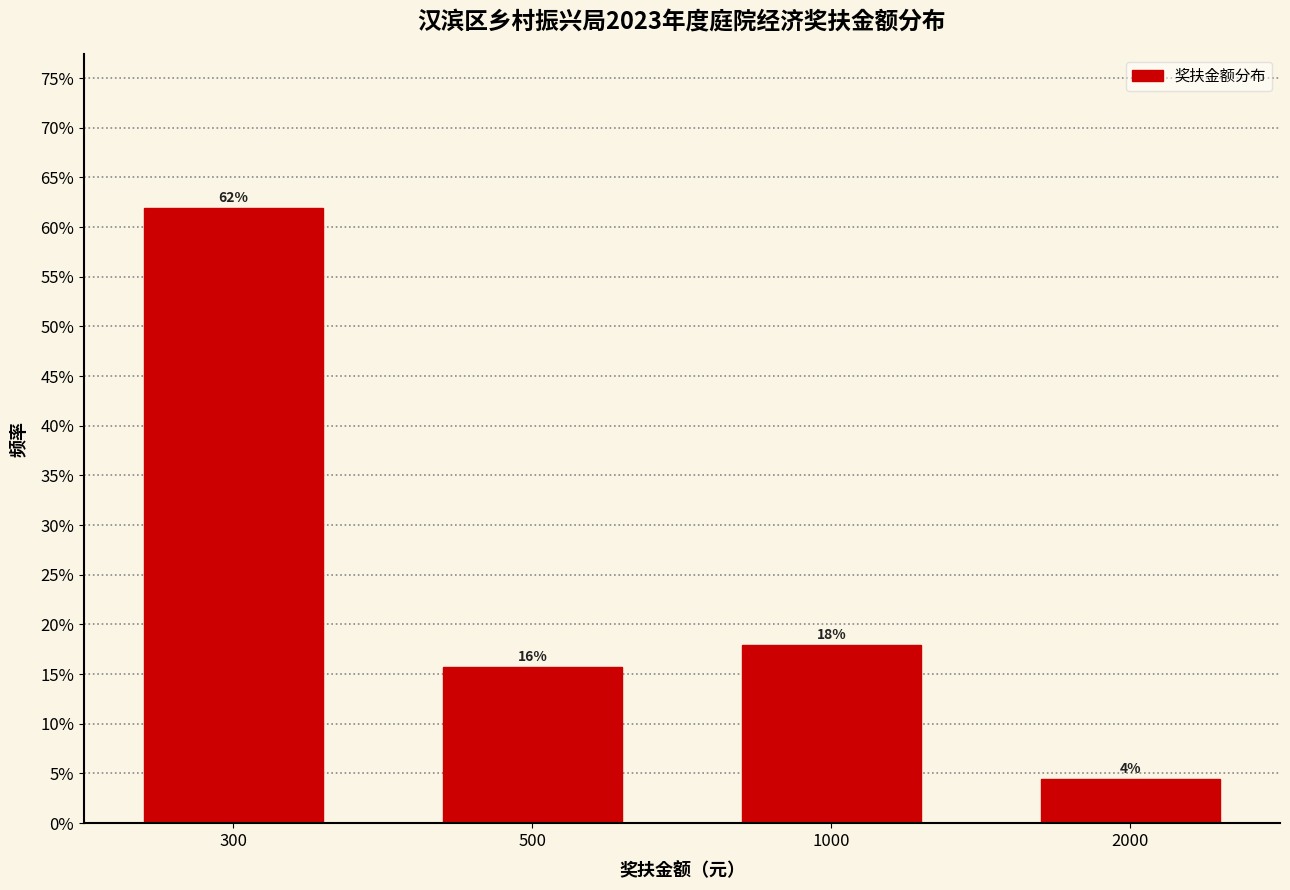

Are the bars horizontal?

No